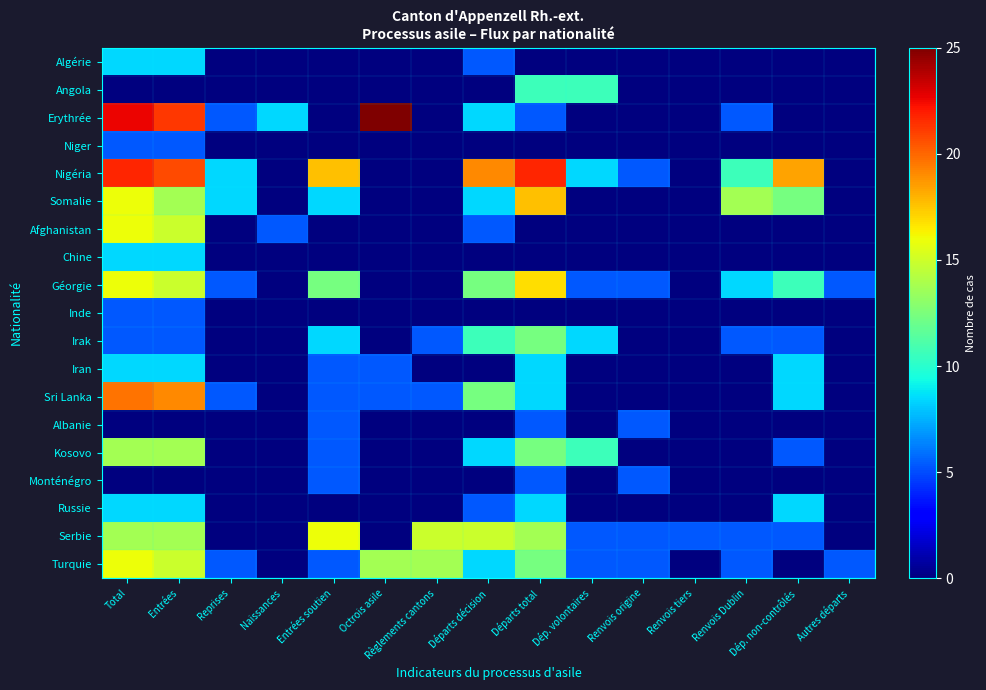

Between Règlements cantons and Renvois tiers, which is larger?

Règlements cantons